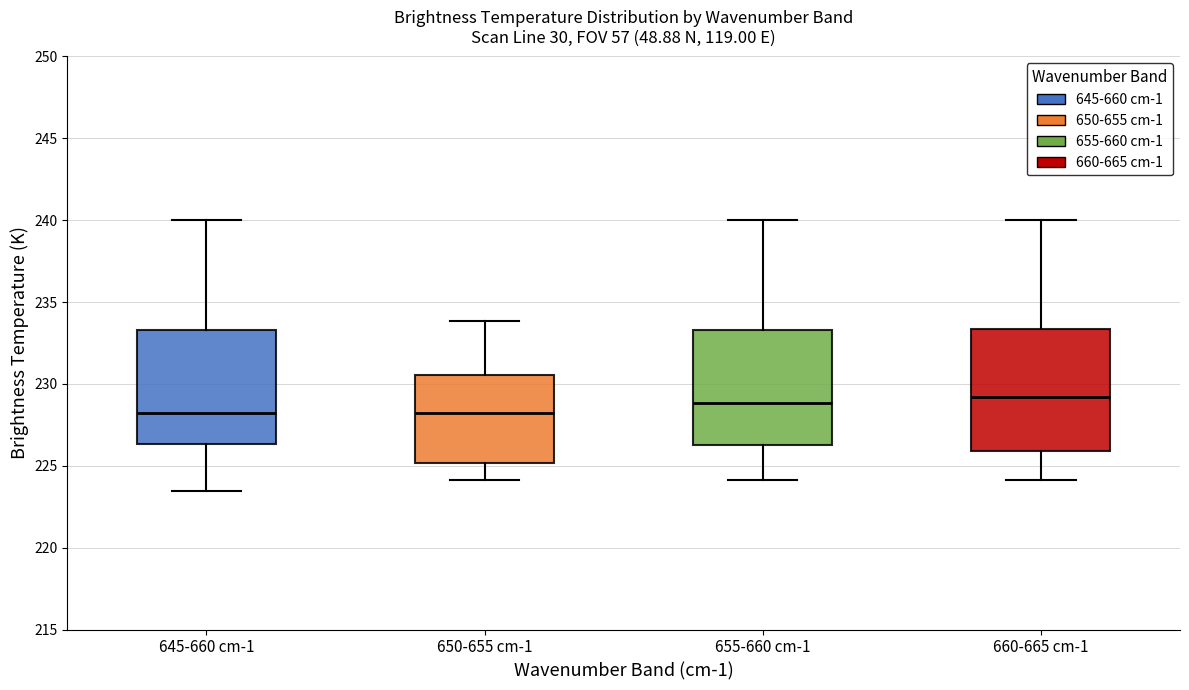

Reading left to right, read every box against the y-axis: the position of its median line, the range the box covers, and the ends of its whiskers. The values are not printed on the chart, so give them approximately, as read against the axis.

645-660 cm-1: median 228.5, box 226.5 to 233.5, whiskers 223.5 to 240.0
650-655 cm-1: median 228.0, box 225.0 to 230.5, whiskers 224.0 to 234.0
655-660 cm-1: median 229.0, box 226.5 to 233.5, whiskers 224.0 to 240.0
660-665 cm-1: median 229.0, box 226.0 to 233.5, whiskers 224.0 to 240.0